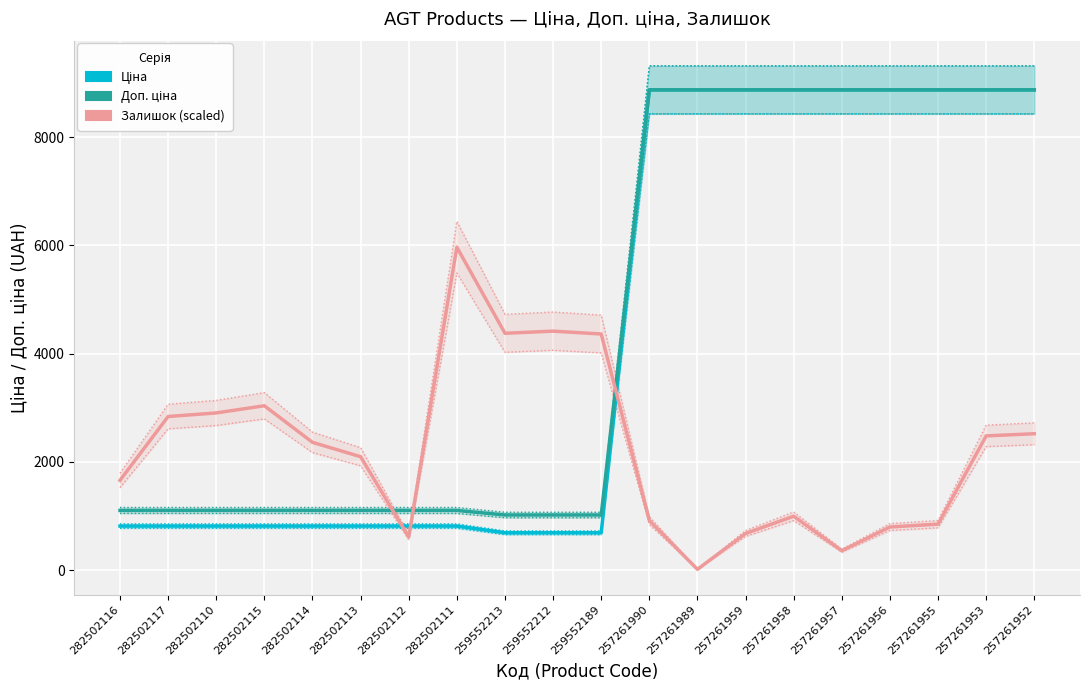

What is the highest value of the Залишок (scaled) series?

5966.9